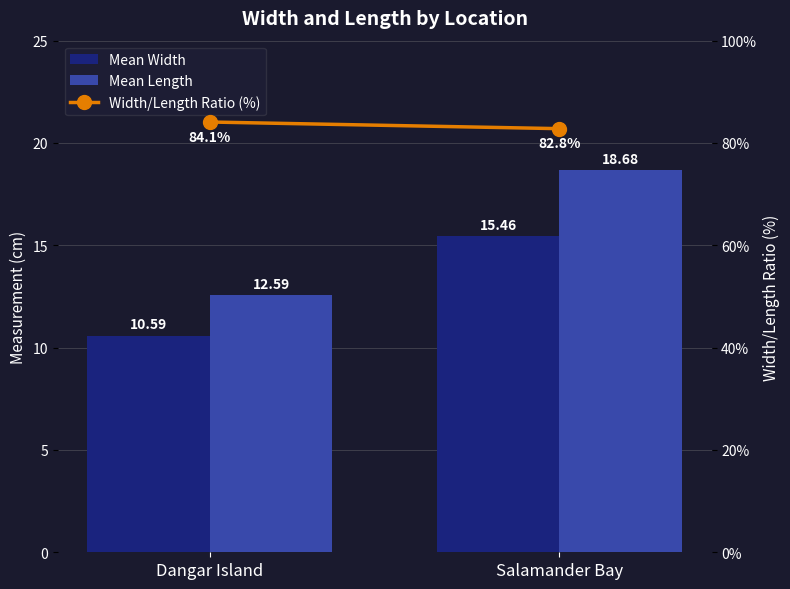

What is the difference between the maximum and minimum values in the Mean Length series?

6.1